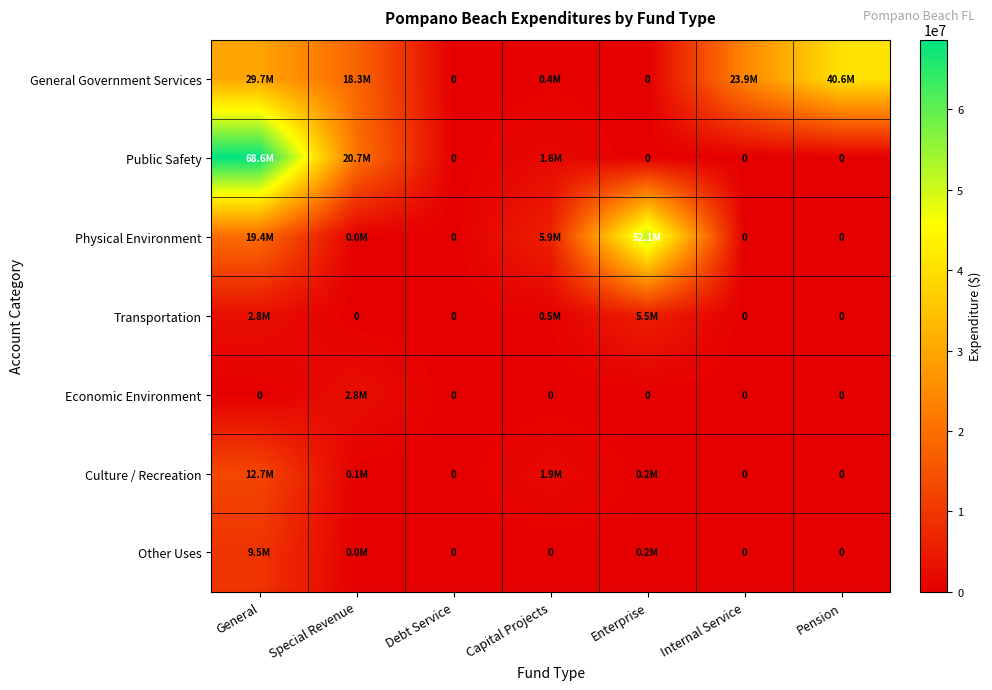

The value of Physical Environment at Internal Service is 35482479. True or false?

False